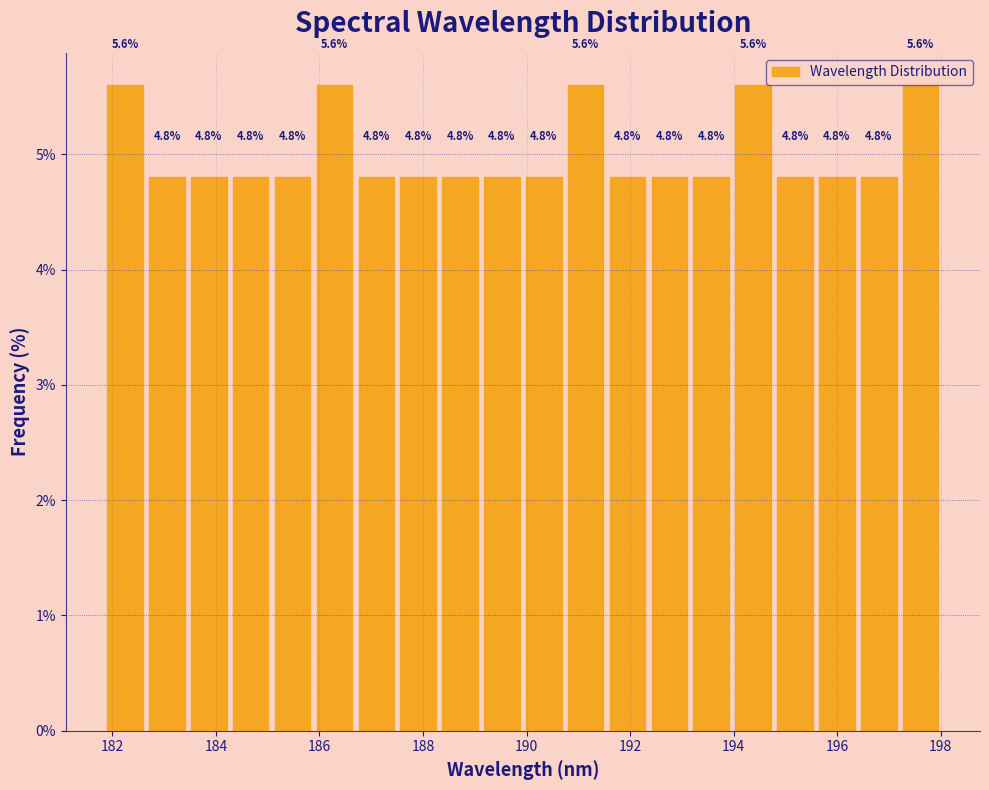

Reading left to right, transcribe this chart: for each bar, give the range it covers on the x-axis and its height. The bar edges are not printed on the chart, so give them approximately, as read against the axis.

181.8 to 182.6: 5.6
182.6 to 183.4: 4.8
183.4 to 184.2: 4.8
184.2 to 185.0: 4.8
185.0 to 185.8: 4.8
185.8 to 186.6: 5.6
186.6 to 187.6: 4.8
187.6 to 188.4: 4.8
188.4 to 189.2: 4.8
189.2 to 190.0: 4.8
190.0 to 190.8: 4.8
190.8 to 191.6: 5.6
191.6 to 192.4: 4.8
192.4 to 193.2: 4.8
193.2 to 194.0: 4.8
194.0 to 194.8: 5.6
194.8 to 195.6: 4.8
195.6 to 196.4: 4.8
196.4 to 197.2: 4.8
197.2 to 198.0: 5.6